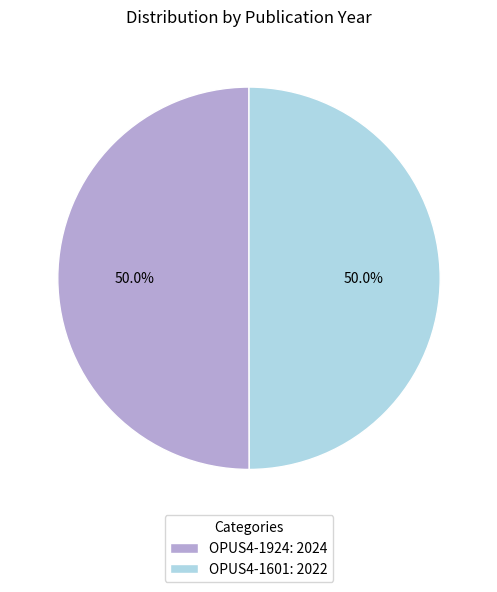

To the nearest percent, what is the combined percentage of OPUS4-1924 and OPUS4-1601?

100%